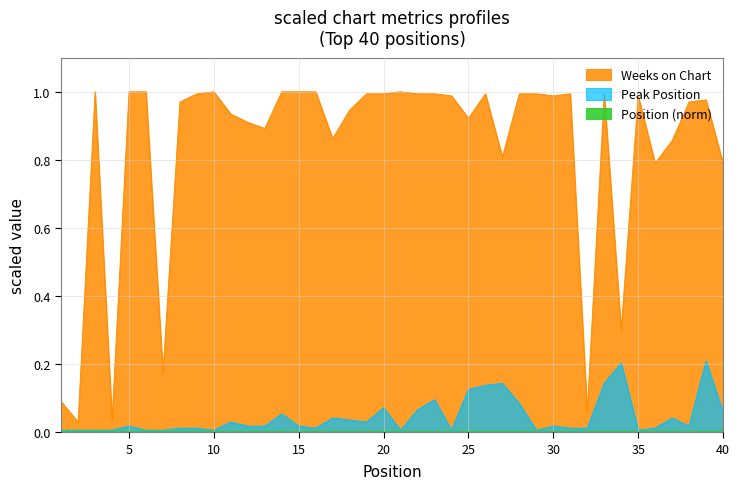

Which category has the highest value across all series?

3